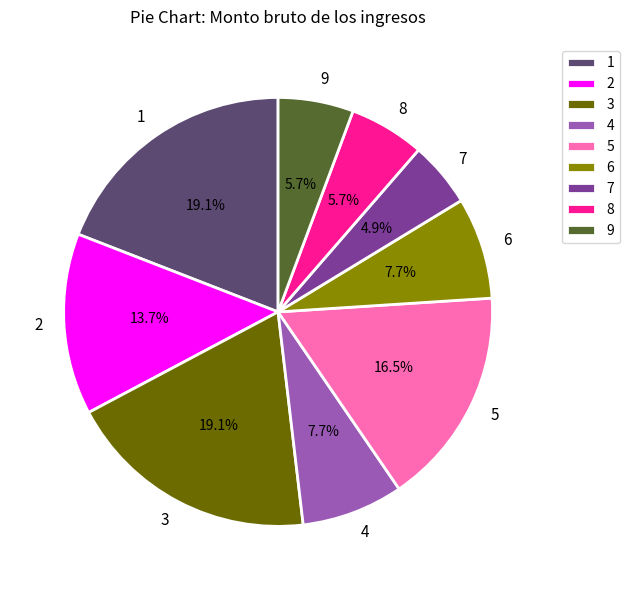

Count the number of slices in the pie.

9